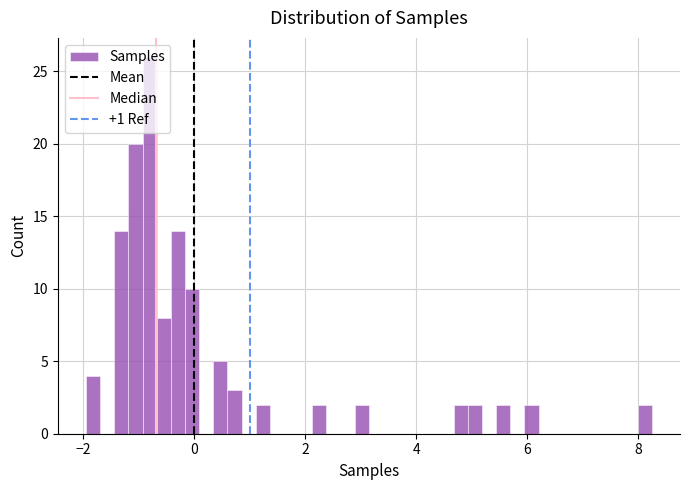

Around what value on the x-axis is the tallest bar? Give the approximate position of its centre, as read against the axis.

-0.8